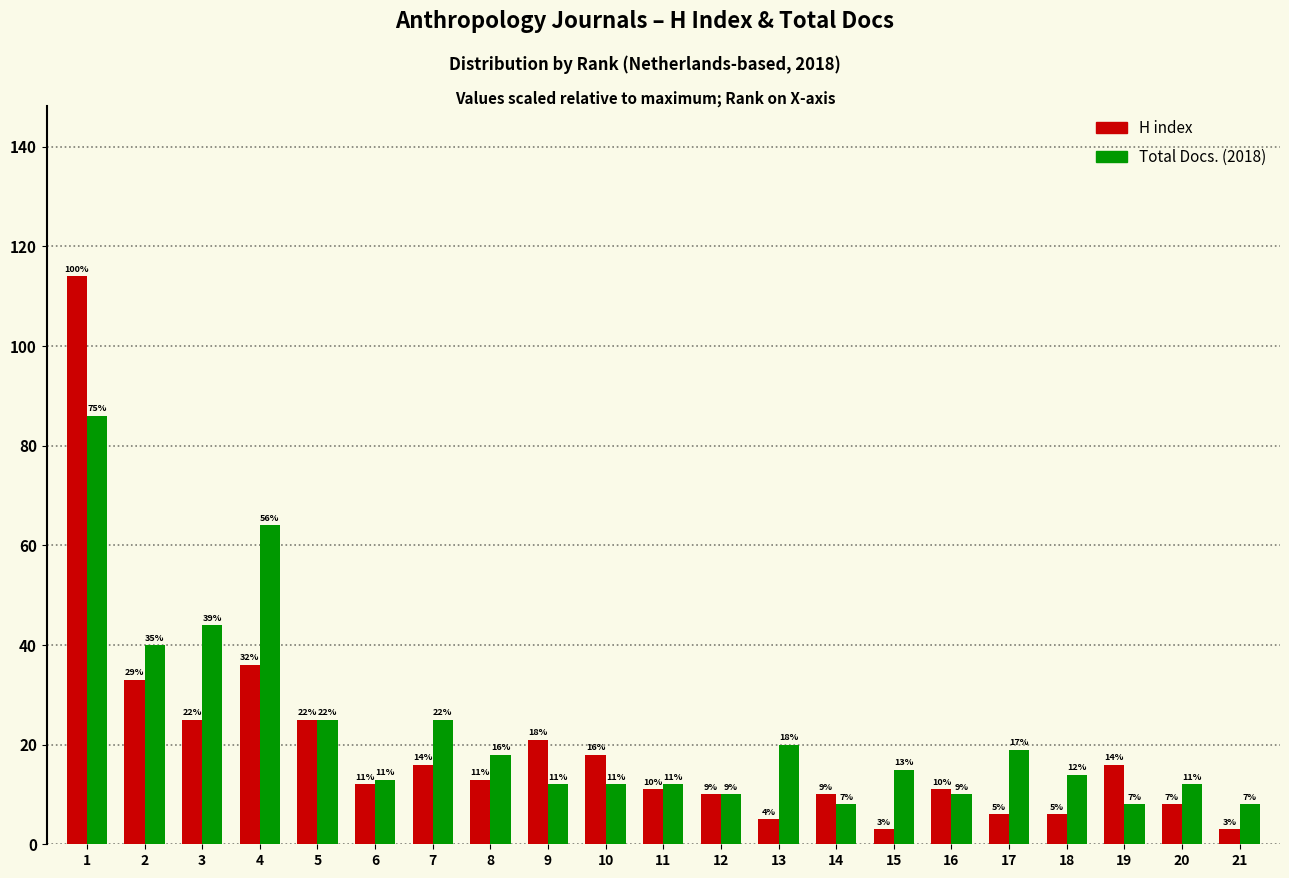

Reading left to right, transcribe all the data shown in this chart.

H index: 114	33	25	36	25	12	16	13	21	18	11	10	5	10	3	11	6	6	16	8	3
Total Docs. (2018): 86	40	44	64	25	13	25	18	12	12	12	10	20	8	15	10	19	14	8	12	8